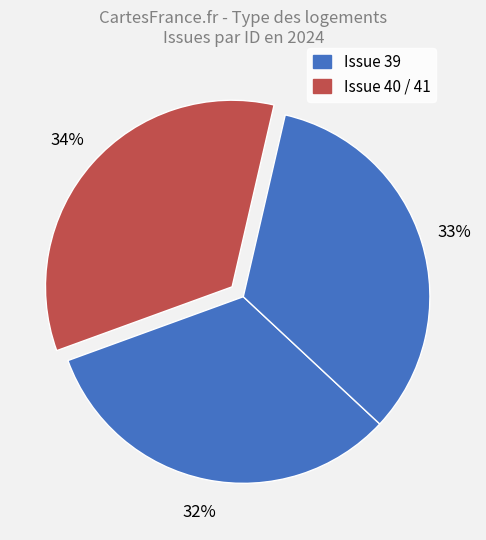

Which slice is the smallest?

39